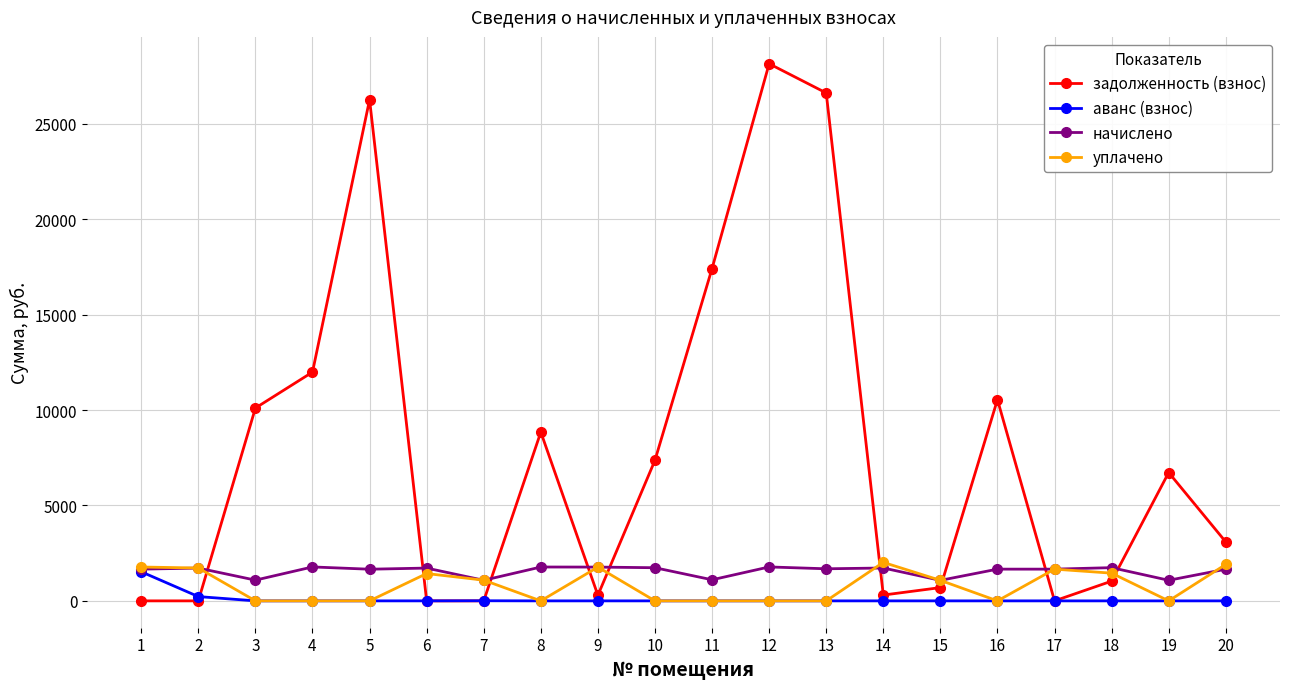

Where do задолженность (взнос) and начислено first cross each other?

2 and 3